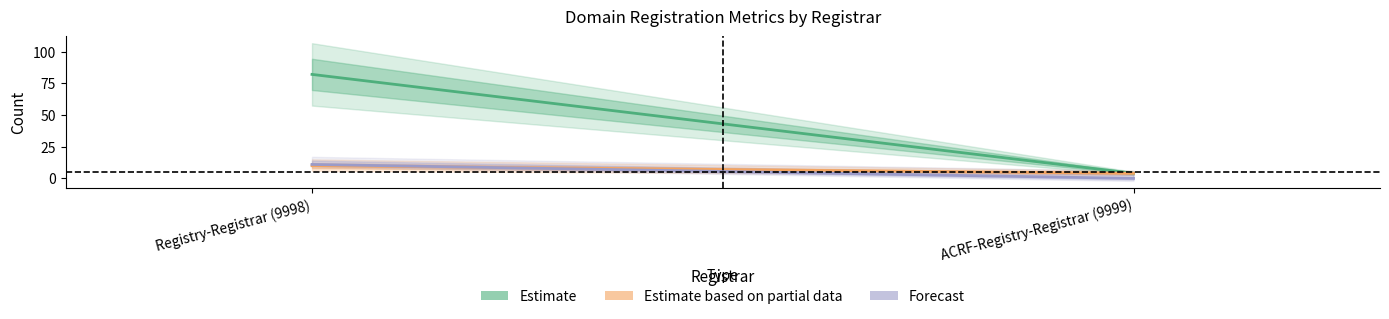

What is the spread (max minus min) of values at ACRF-Registry-Registrar (9999)?

4